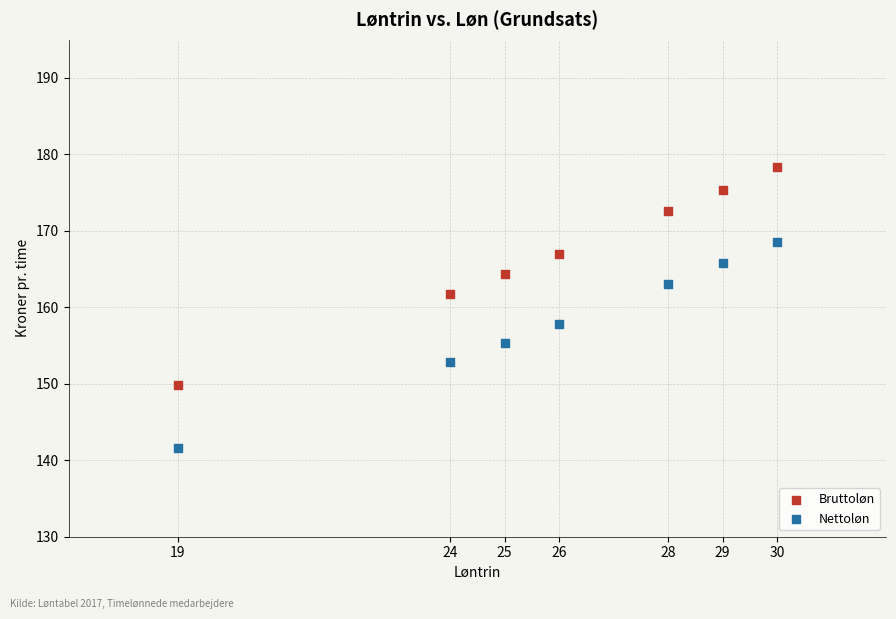

Which series reaches the maximum Y coordinate?

Bruttoløn